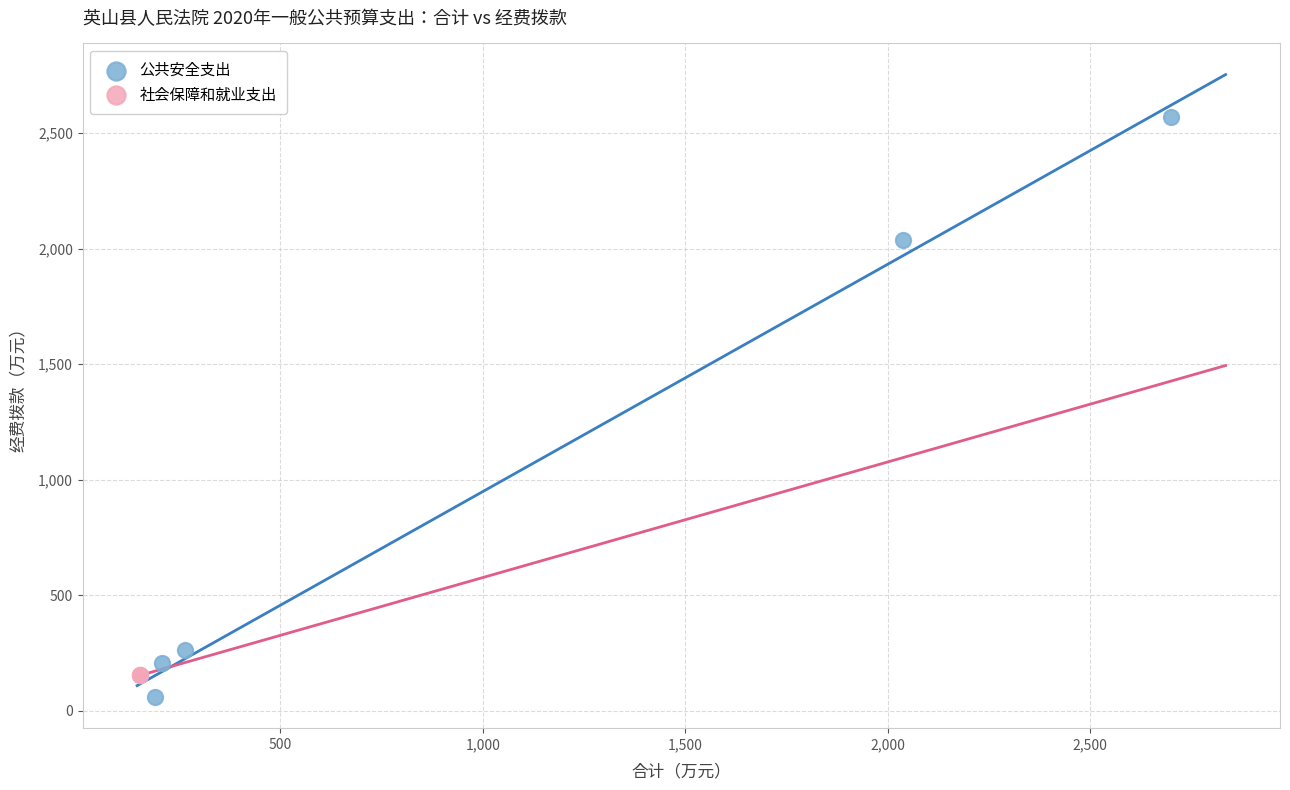

Which series reaches the maximum Y coordinate?

公共安全支出